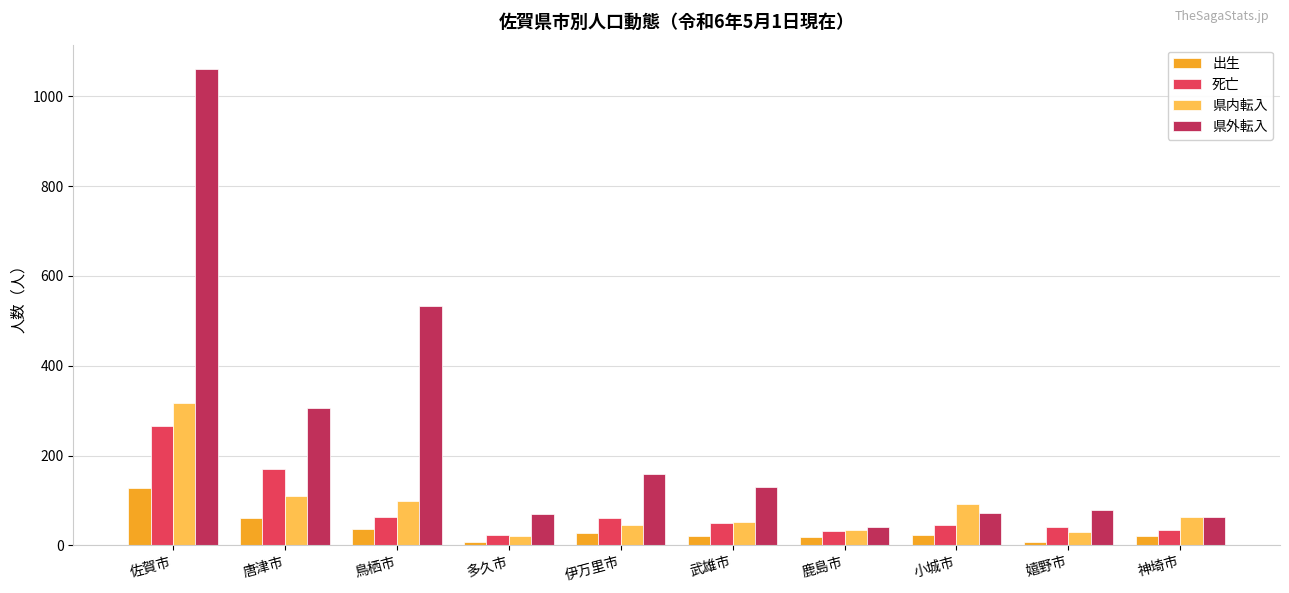

What is the sum of all 県外転入 values?

2520